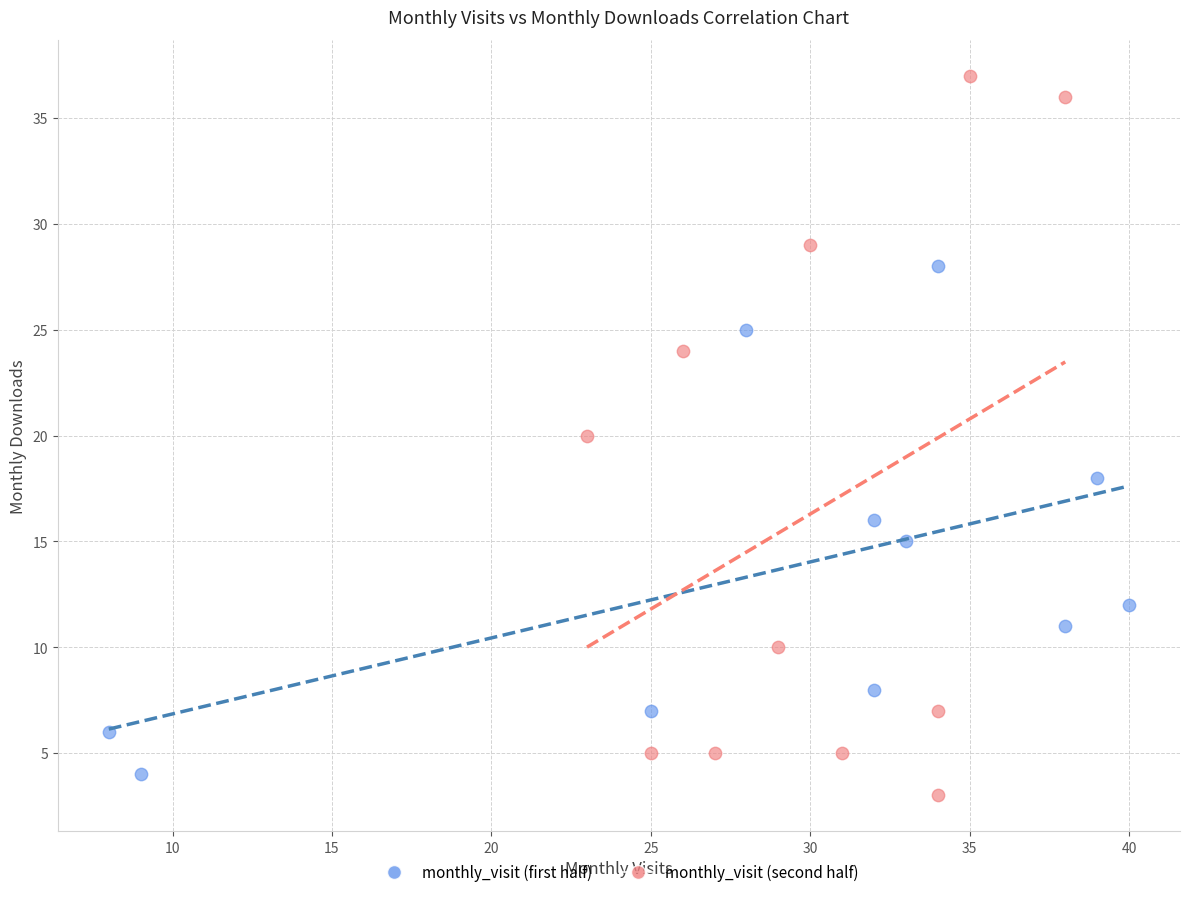

Which series has the largest Y range (max minus min)?

monthly_visit (second half)